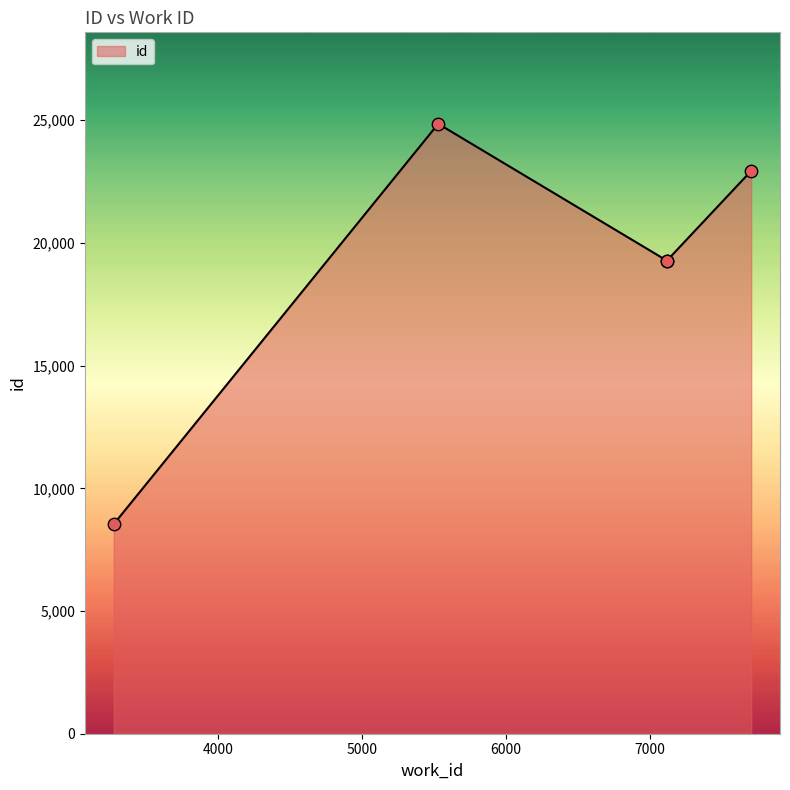

What is the change in value from 7117 to 5530?

+5575